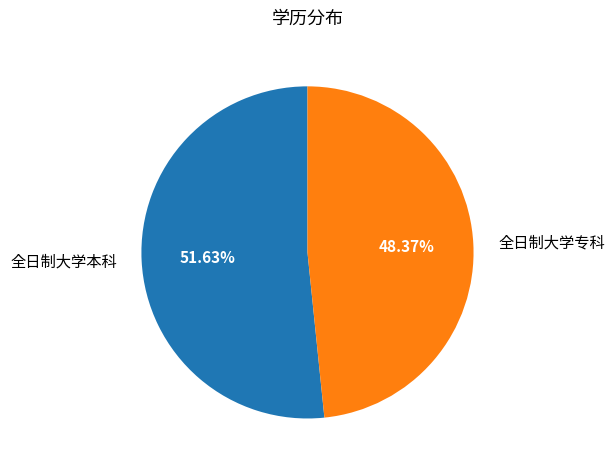

To the nearest percent, what is the difference between the largest and smallest slice percentages?

3%